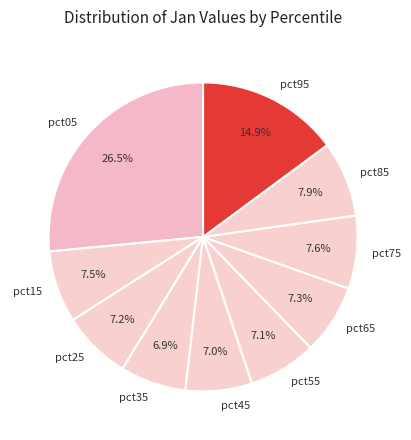

What is the largest slice in the pie chart?

pct05